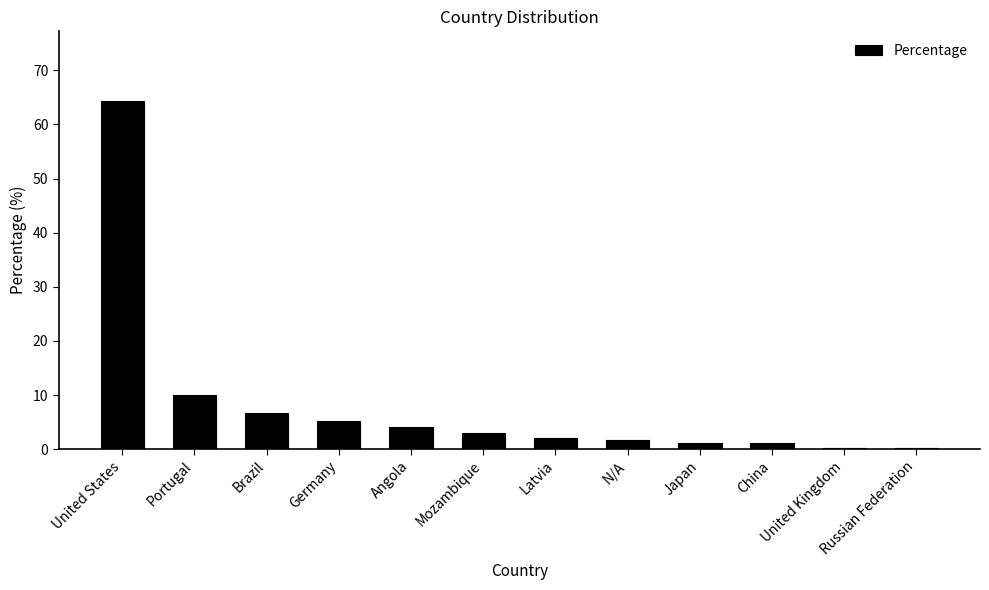

Are the bars horizontal?

No